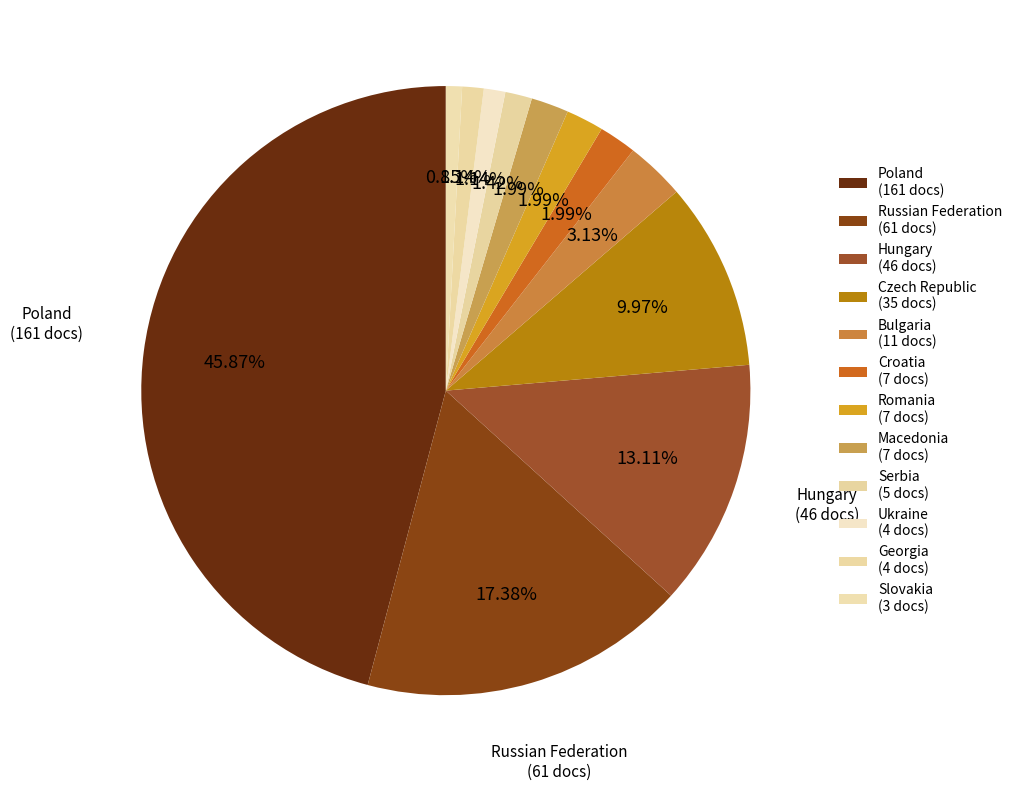

To the nearest percent, what is the average slice percentage?

8%